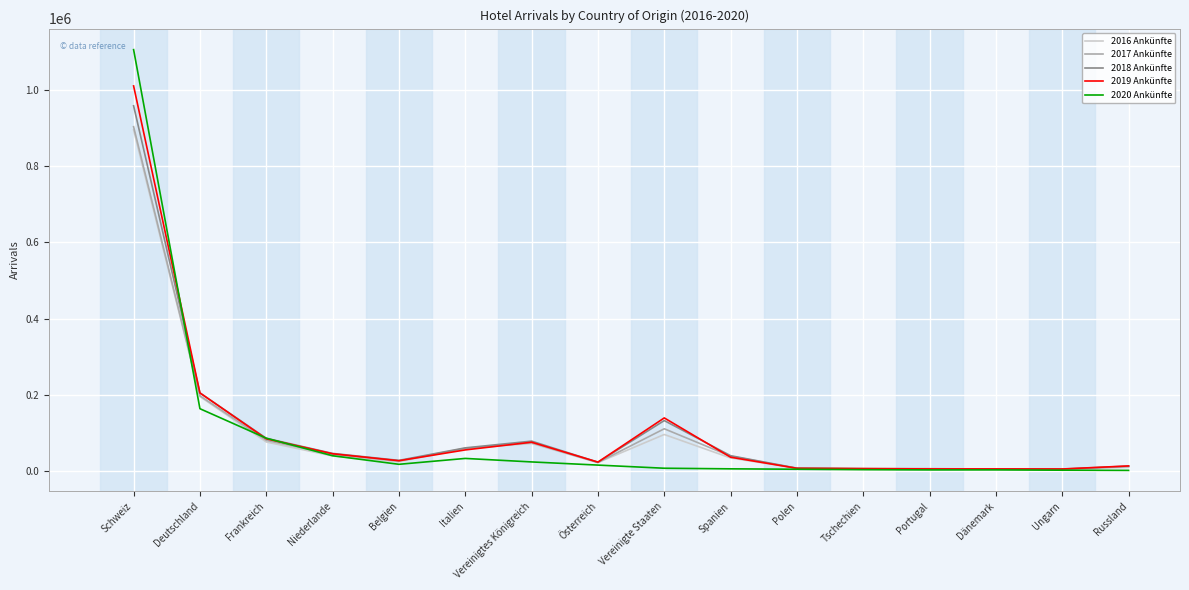

Is this an area chart (filled region under the line)?

No